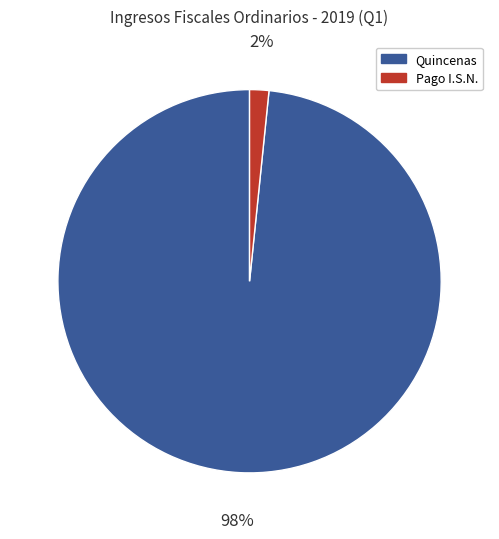

Rank the categories by value from highest to lowest.

Quincenas, Pago I.S.N.